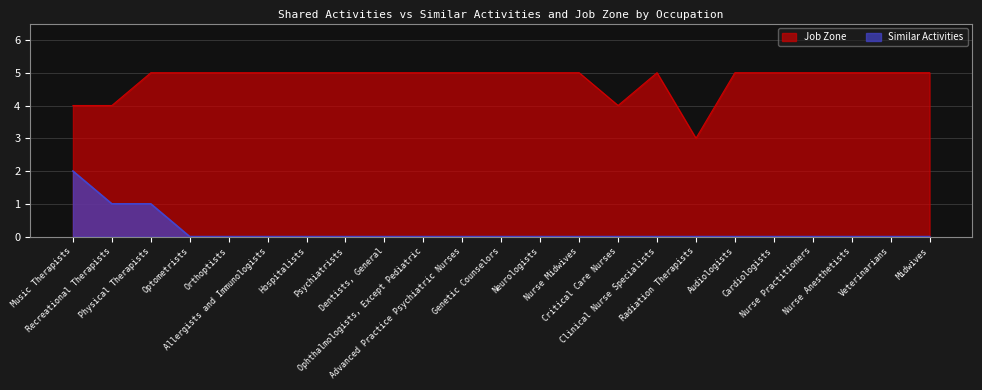

Count the Similar Activities values in the range 0 to 1.

22